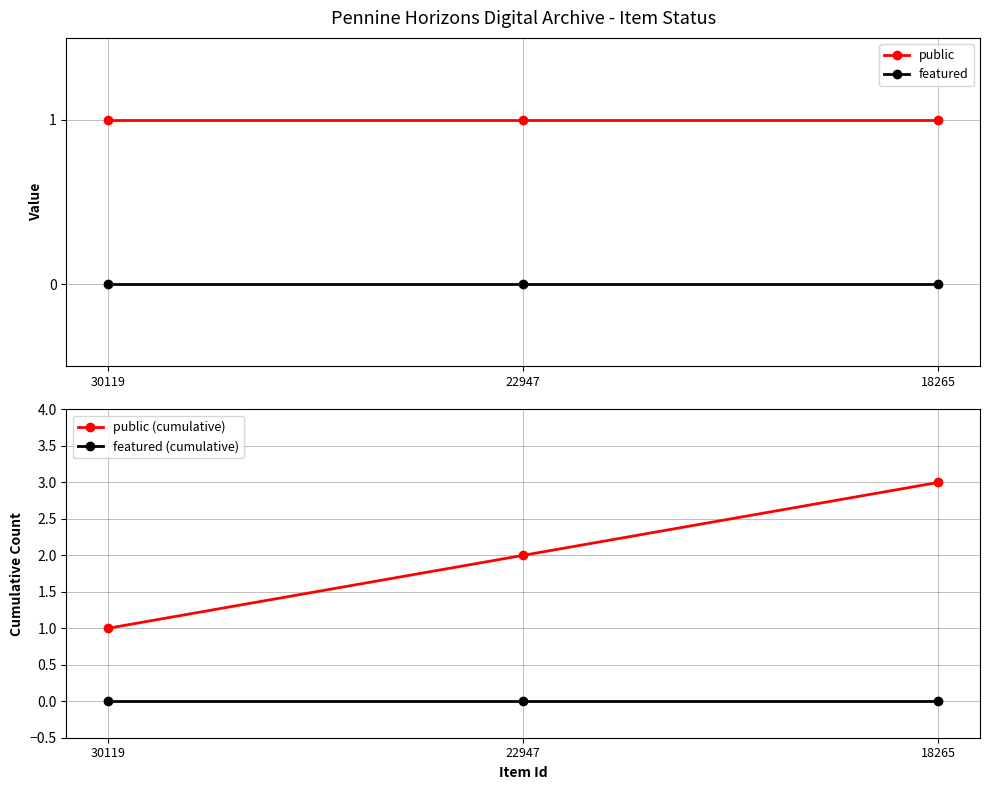

At 30119, list the series in order from largest to smallest.

public, public (cumulative), featured, featured (cumulative)